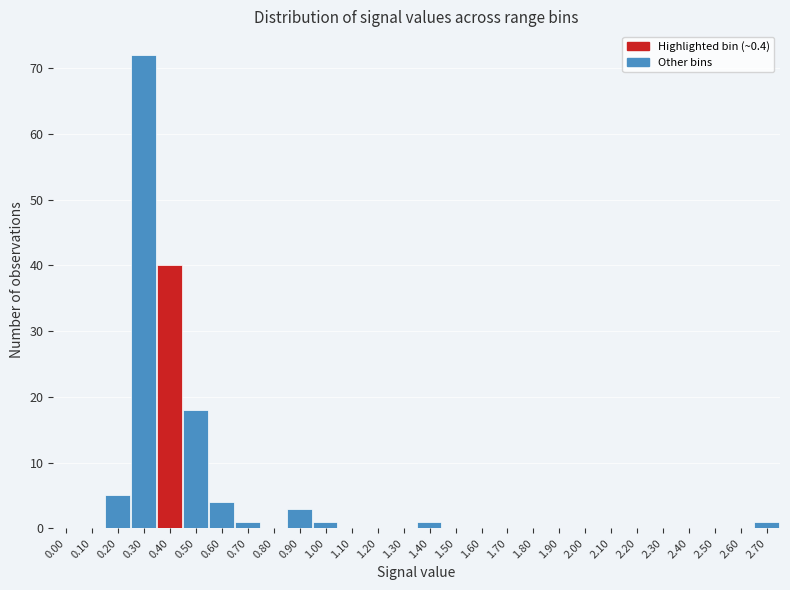

Reading left to right, list all the values displayed in this chart.

0.00=0	0.10=0	0.20=5	0.30=72	0.40=40	0.50=18	0.60=4	0.70=1	0.80=0	0.90=3	1.00=1	1.10=0	1.20=0	1.30=0	1.40=1	1.50=0	1.60=0	1.70=0	1.80=0	1.90=0	2.00=0	2.10=0	2.20=0	2.30=0	2.40=0	2.50=0	2.60=0	2.70=1